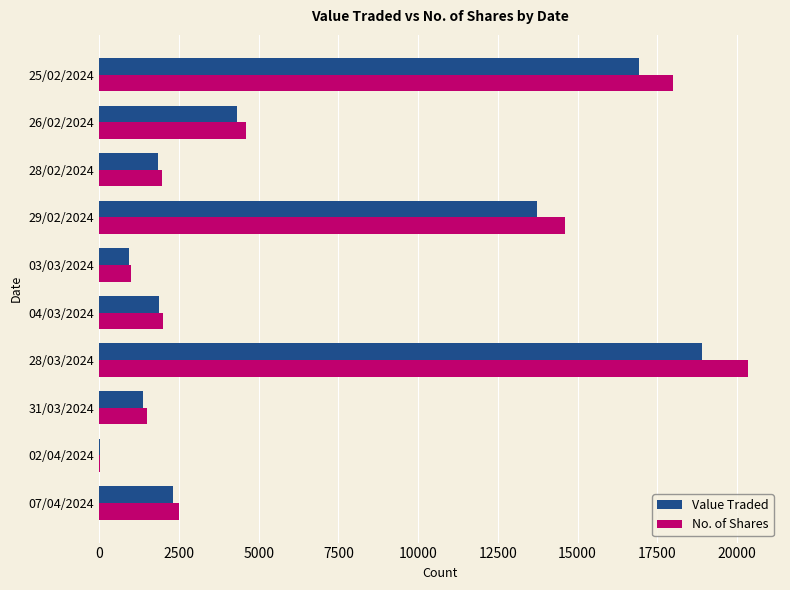

Where is Value Traded nearest to the value 9466?

29/02/2024